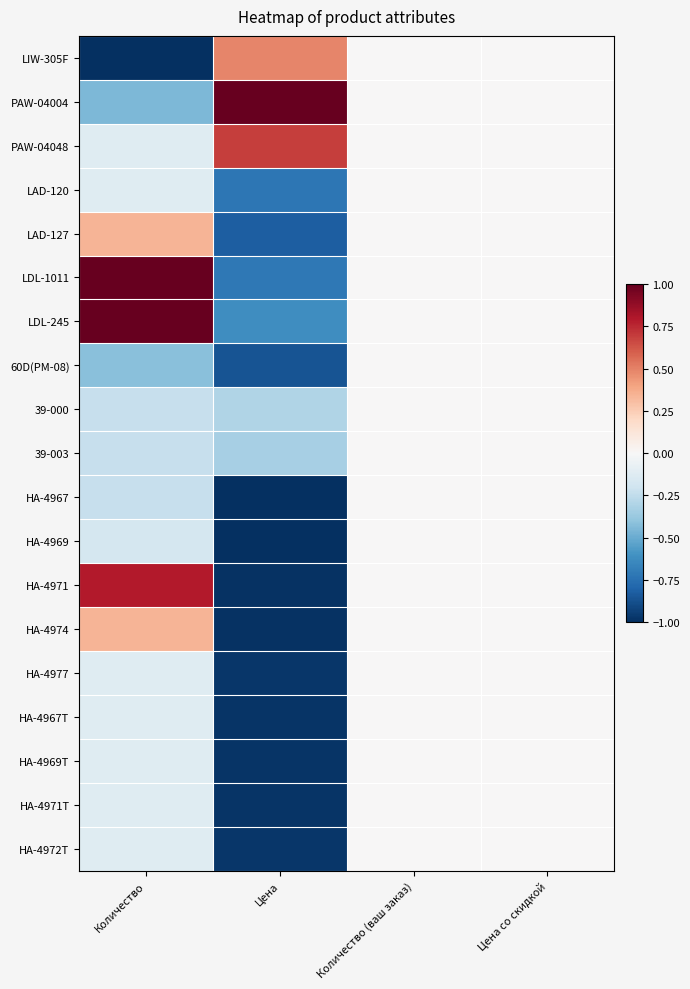

Reading left to right, transcribe all the data shown in this chart.

LIW-305F: Количество=-1.0	Цена=0.5	Количество (ваш заказ)=0.0	Цена со скидкой=0.0
PAW-04004: Количество=-0.4	Цена=1.0	Количество (ваш заказ)=0.0	Цена со скидкой=0.0
PAW-04048: Количество=-0.1	Цена=0.7	Количество (ваш заказ)=0.0	Цена со скидкой=0.0
LAD-120: Количество=-0.1	Цена=-0.7	Количество (ваш заказ)=0.0	Цена со скидкой=0.0
LAD-127: Количество=0.3	Цена=-0.8	Количество (ваш заказ)=0.0	Цена со скидкой=0.0
LDL-1011: Количество=1.0	Цена=-0.7	Количество (ваш заказ)=0.0	Цена со скидкой=0.0
LDL-245: Количество=1.0	Цена=-0.6	Количество (ваш заказ)=0.0	Цена со скидкой=0.0
60D(PM-08): Количество=-0.4	Цена=-0.9	Количество (ваш заказ)=0.0	Цена со скидкой=0.0
39-000: Количество=-0.2	Цена=-0.3	Количество (ваш заказ)=0.0	Цена со скидкой=0.0
39-003: Количество=-0.2	Цена=-0.3	Количество (ваш заказ)=0.0	Цена со скидкой=0.0
НА-4967: Количество=-0.2	Цена=-1.0	Количество (ваш заказ)=0.0	Цена со скидкой=0.0
НА-4969: Количество=-0.2	Цена=-1.0	Количество (ваш заказ)=0.0	Цена со скидкой=0.0
НА-4971: Количество=0.8	Цена=-1.0	Количество (ваш заказ)=0.0	Цена со скидкой=0.0
НА-4974: Количество=0.3	Цена=-1.0	Количество (ваш заказ)=0.0	Цена со скидкой=0.0
НА-4977: Количество=-0.1	Цена=-1.0	Количество (ваш заказ)=0.0	Цена со скидкой=0.0
НА-4967Т: Количество=-0.1	Цена=-1.0	Количество (ваш заказ)=0.0	Цена со скидкой=0.0
НА-4969Т: Количество=-0.1	Цена=-1.0	Количество (ваш заказ)=0.0	Цена со скидкой=0.0
НА-4971Т: Количество=-0.1	Цена=-1.0	Количество (ваш заказ)=0.0	Цена со скидкой=0.0
НА-4972Т: Количество=-0.1	Цена=-1.0	Количество (ваш заказ)=0.0	Цена со скидкой=0.0